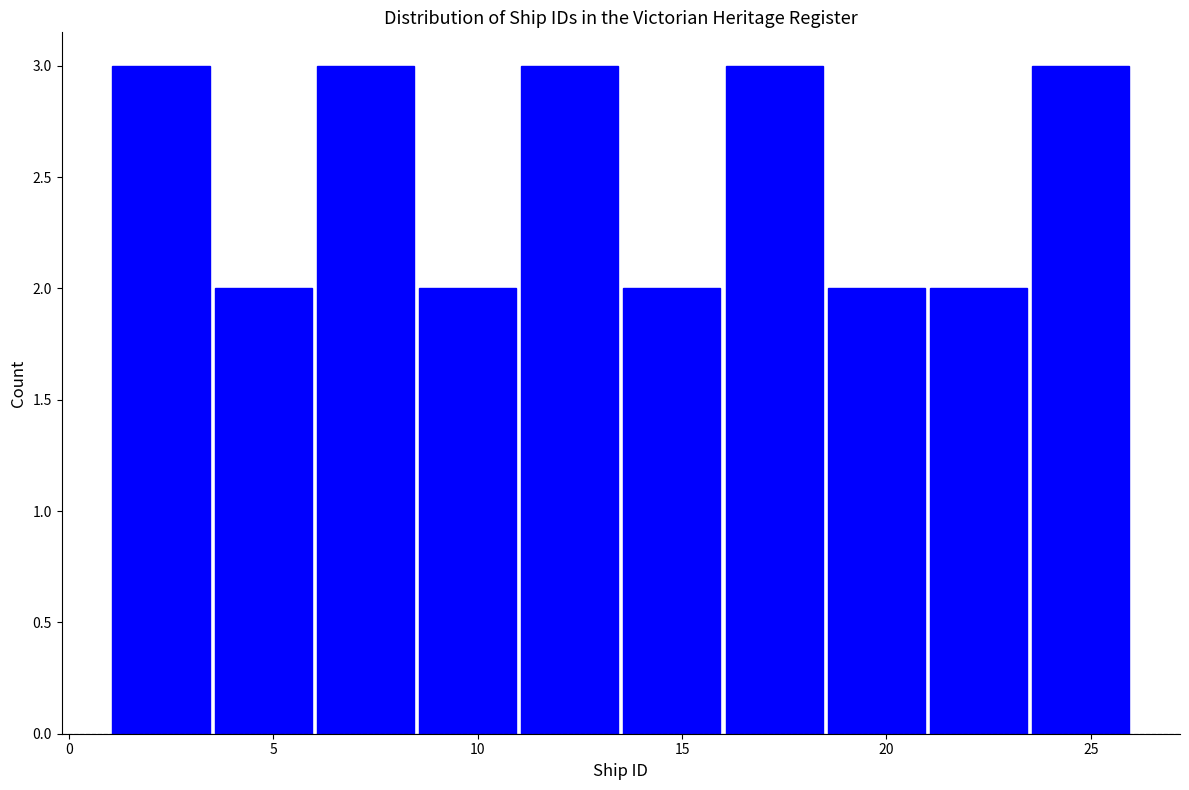

What is the height of the bar covering 1.0 to 3.5 on the x-axis? The values are not printed on the chart, so give them approximately, as read against the axis.

3